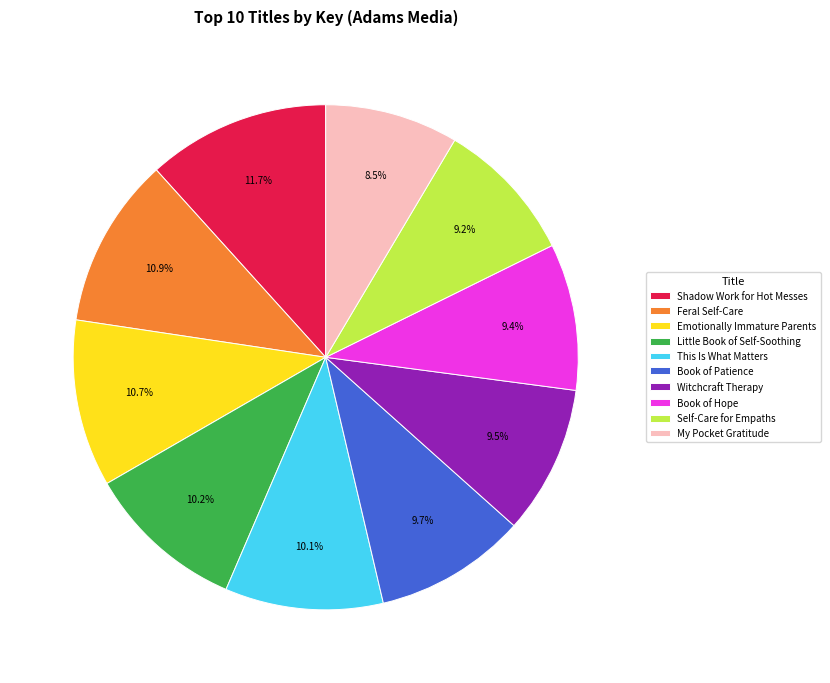

True or false: Little Book of Self-Soothing accounts for 10% of the total.

True